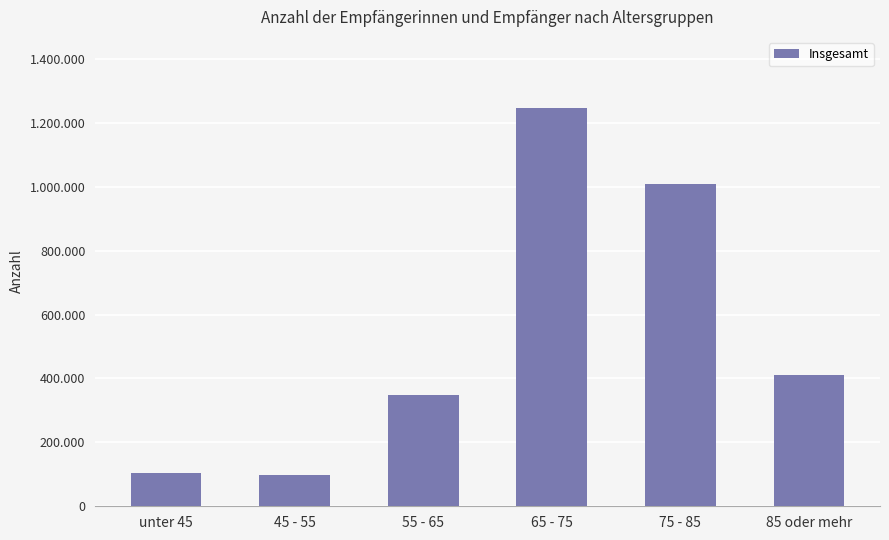

What is the difference between the maximum and minimum values?

1146500